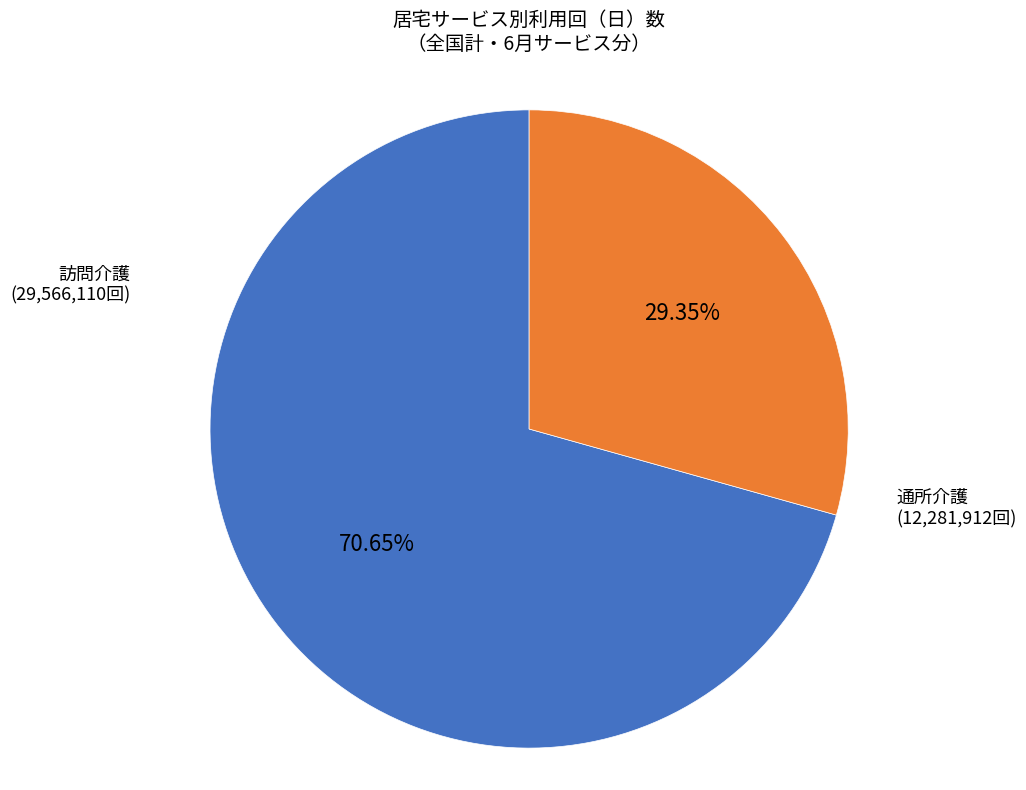

Which category has the smallest portion of the pie?

通所介護 (12,281,912回)